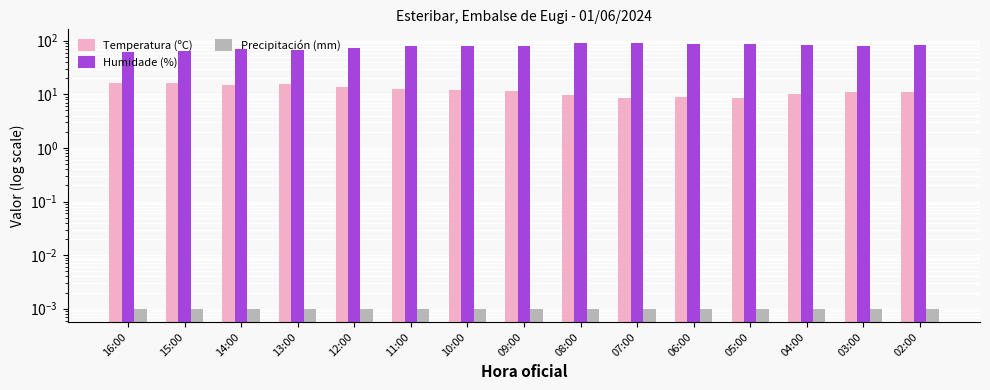

Which series has the largest range (max minus min)?

Humidade (%)